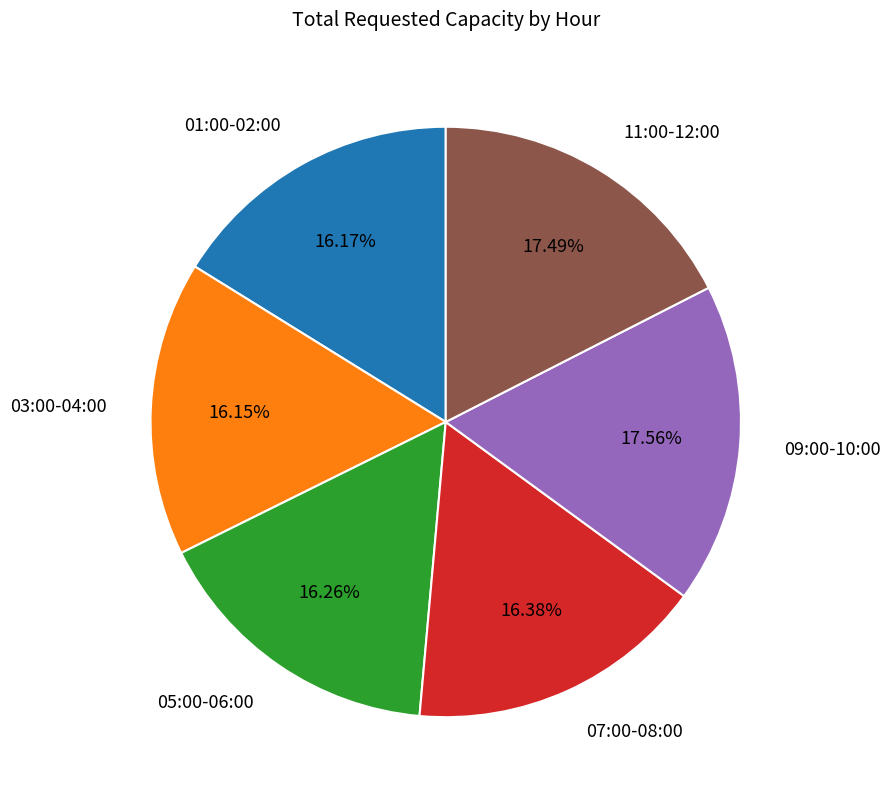

Does 01:00-02:00 represent more than half of the total?

No